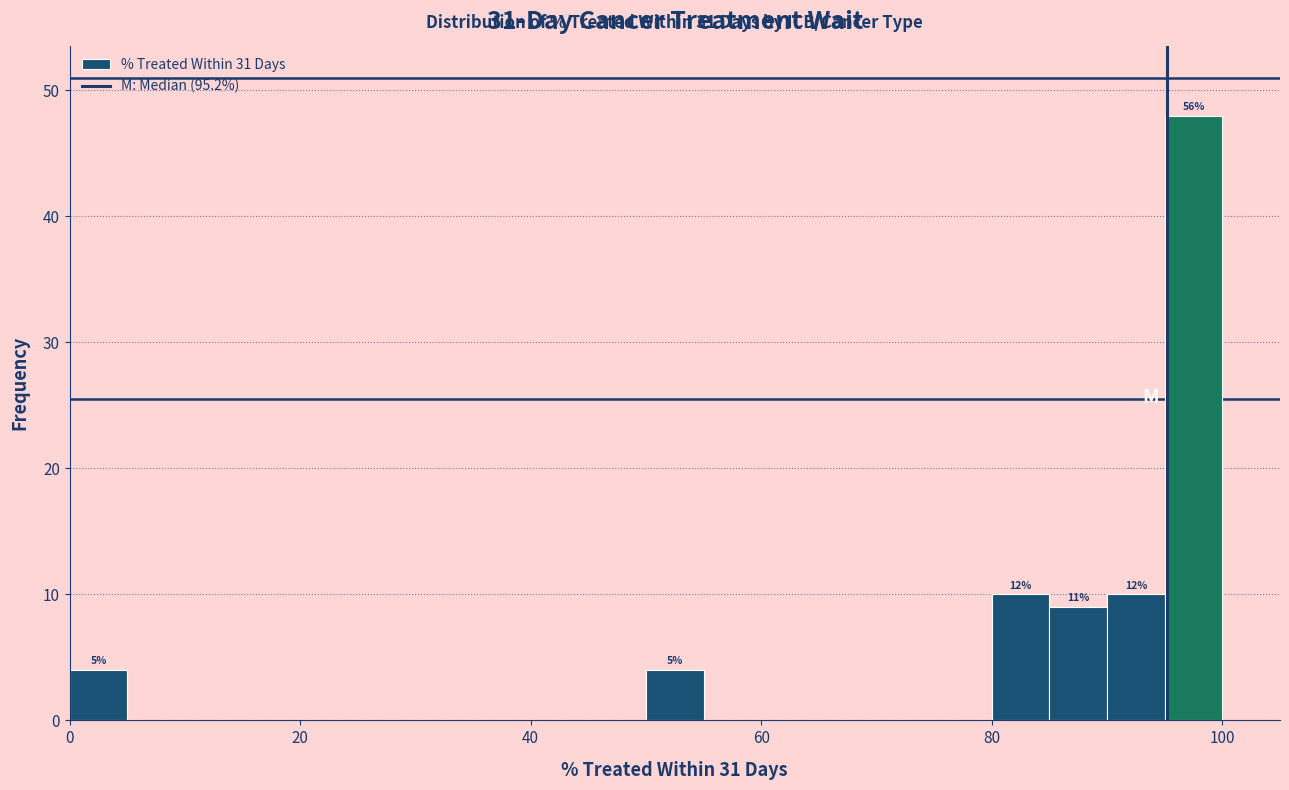

Read against the x-axis, roughly where is the centre of the tallest bar?

98